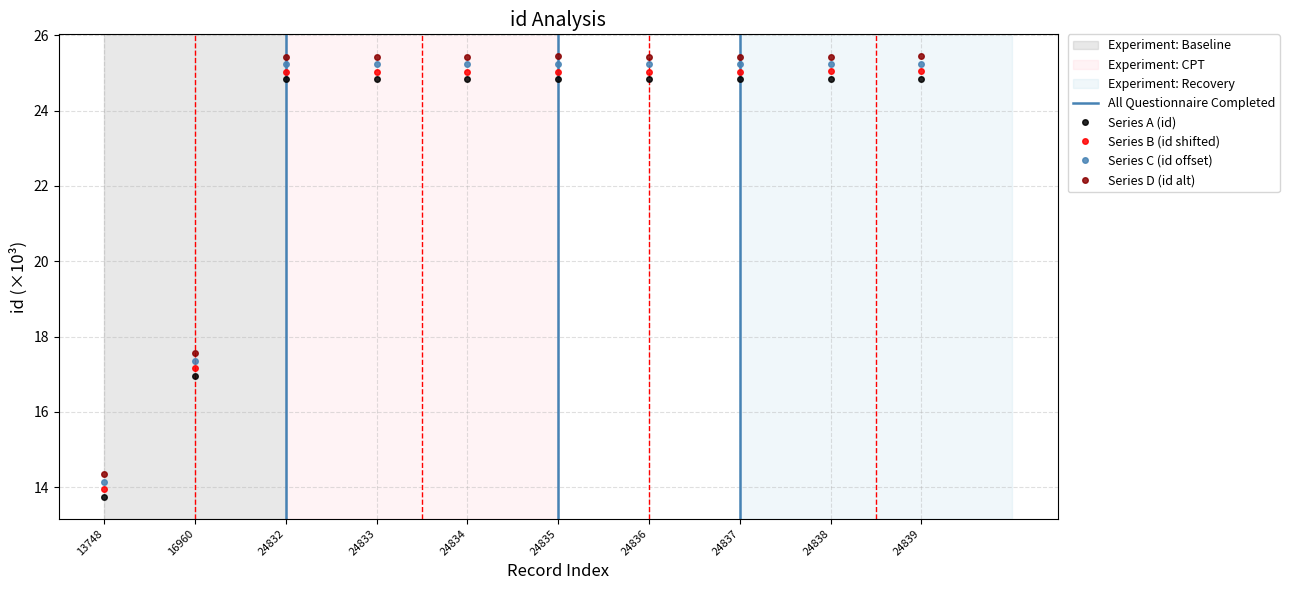

How many values in the Series A (id) series are below 24?

2